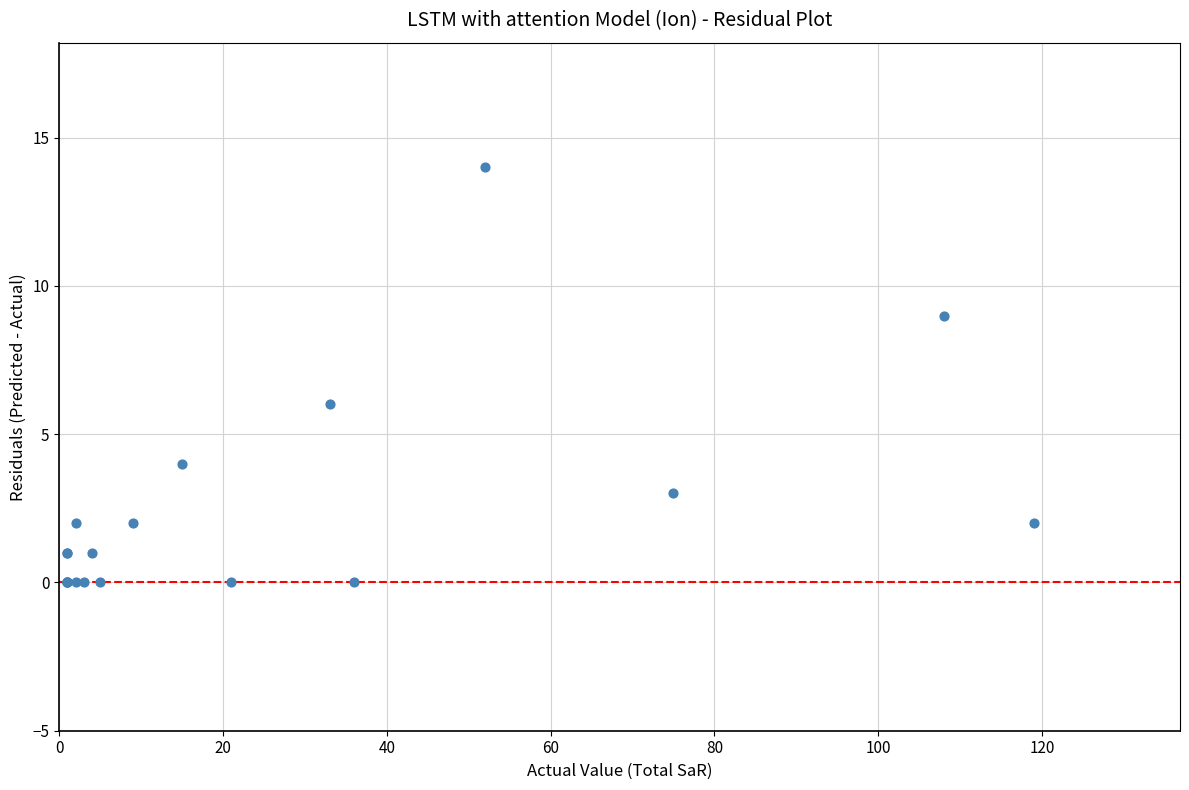

What Y value in the scatter plot is closest to 7?

6